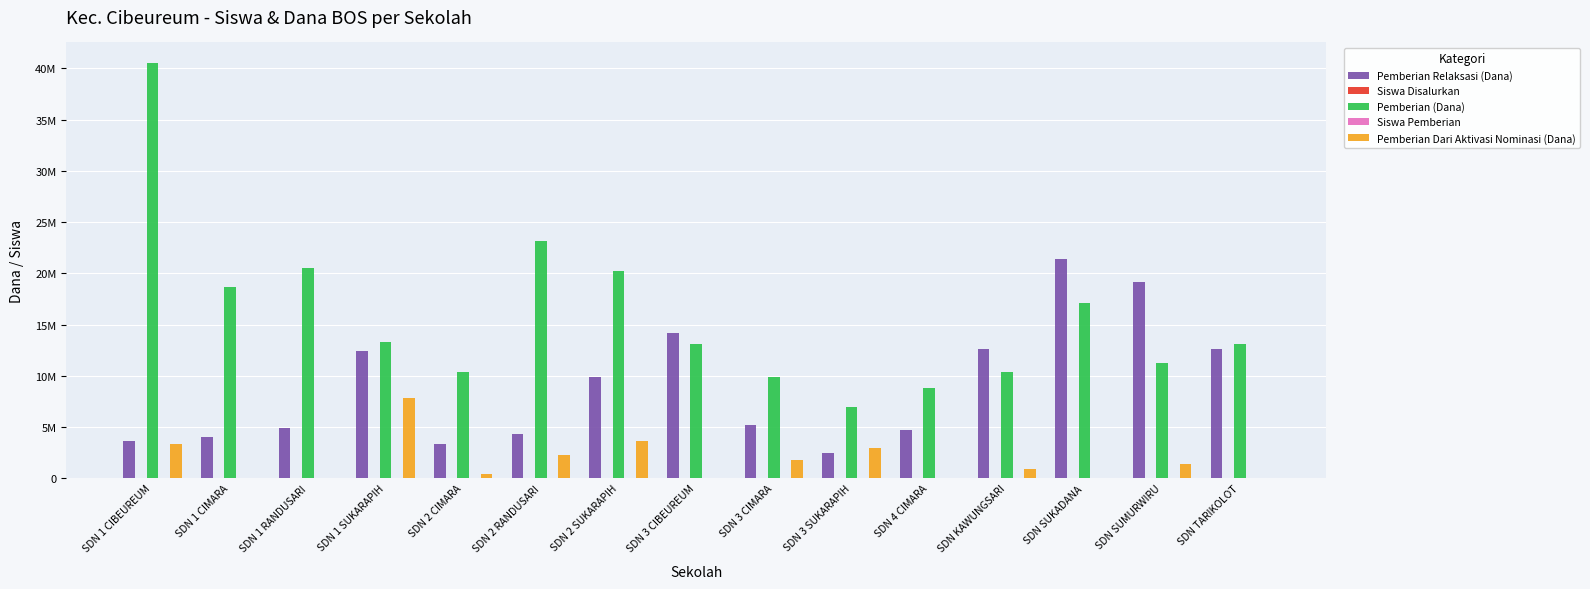

What value does the Pemberian Relaksasi (Dana) series have at SDN 4 CIMARA, to the nearest 100?

4725000